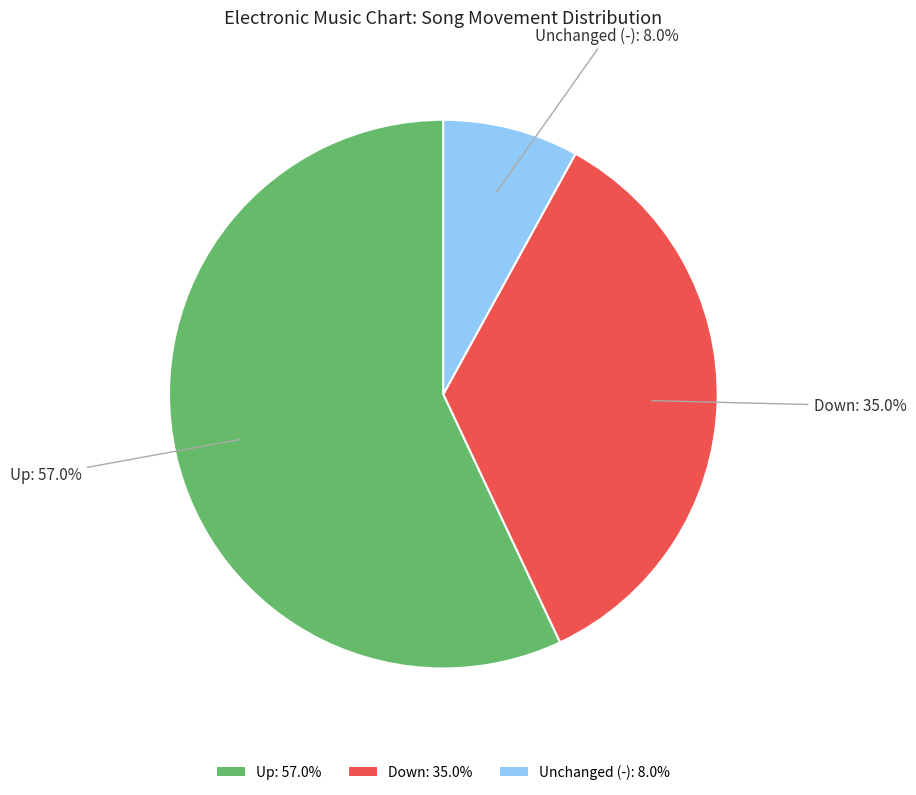

Rank the categories by value from lowest to highest.

Unchanged (-): 8.0%, Down: 35.0%, Up: 57.0%